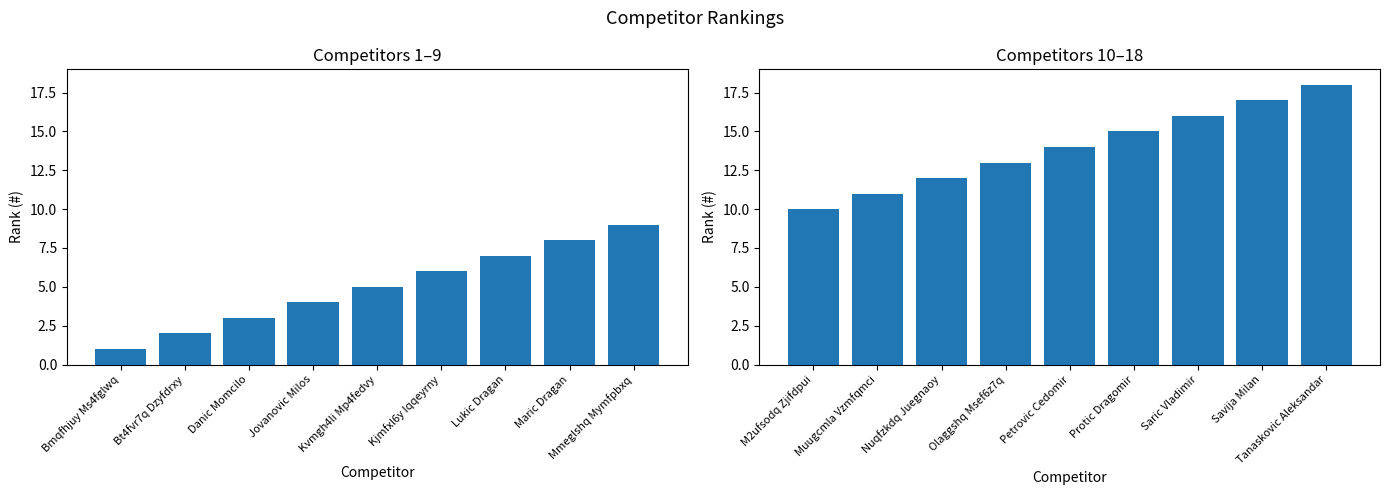

Which series has the largest total across all categories?

Rank (10–18)